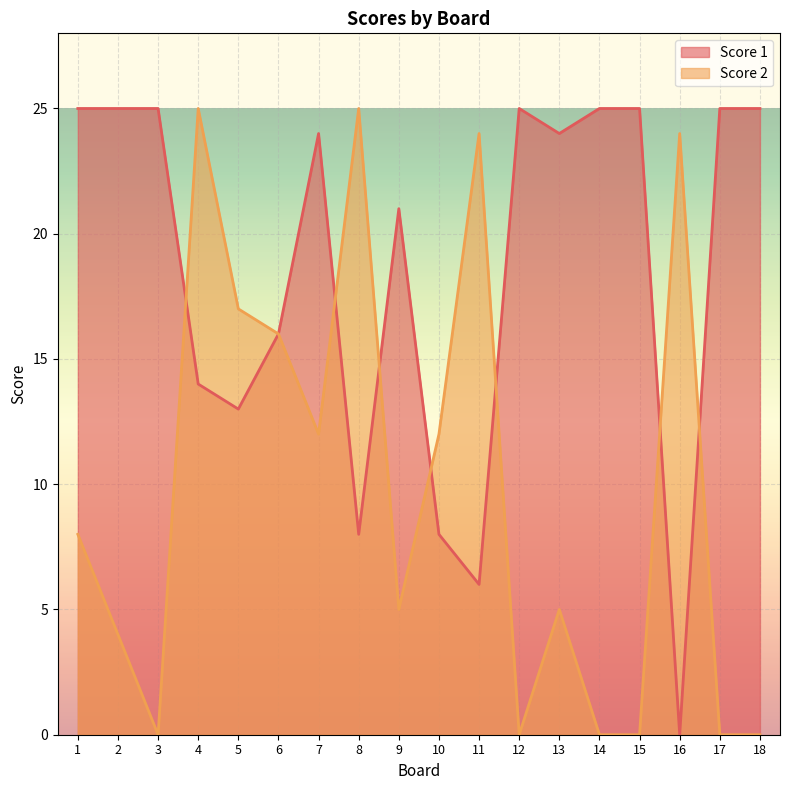

The value of Score 2 at 9 is 5. True or false?

True